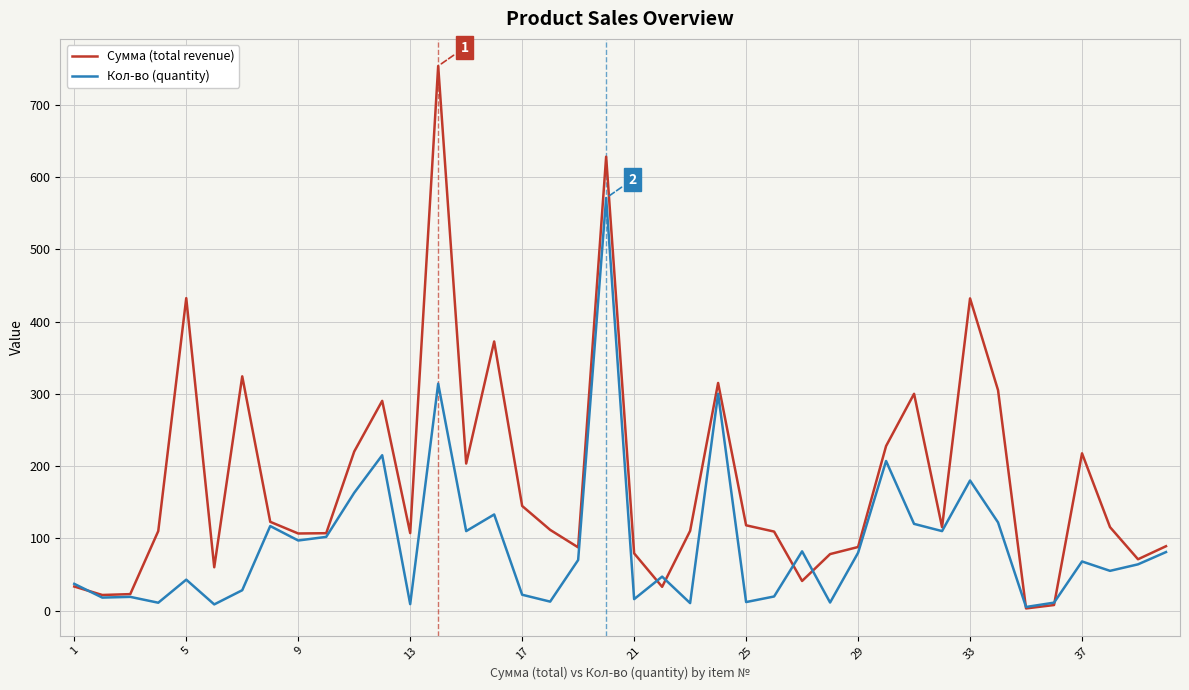

Rank the series by their maximum value, from highest to lowest.

Сумма (total revenue), Кол-во (quantity)